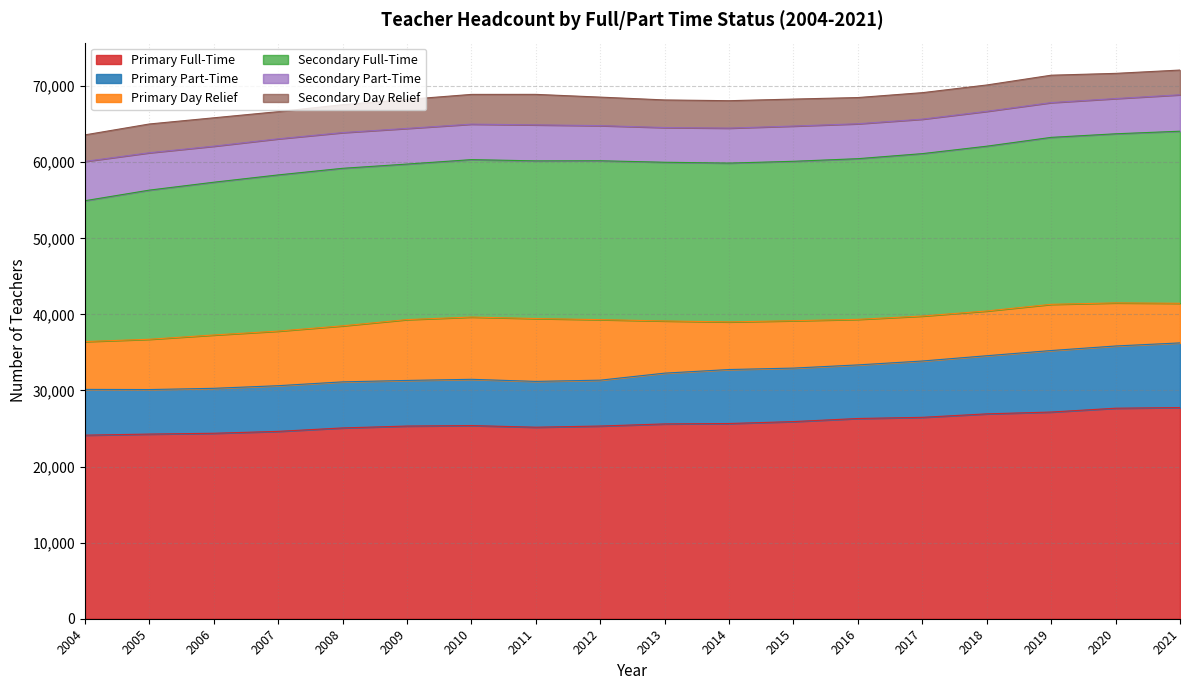

What is the greatest value displayed?

27758